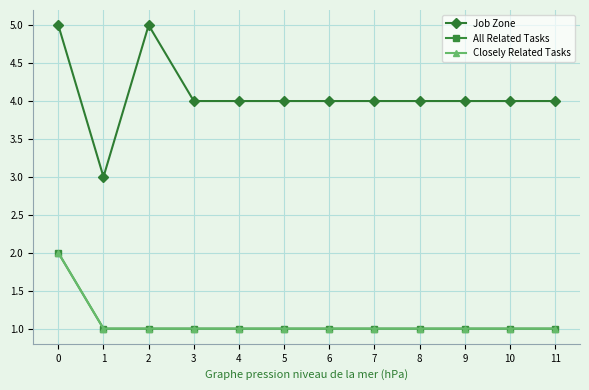

Is this an area chart (filled region under the line)?

No